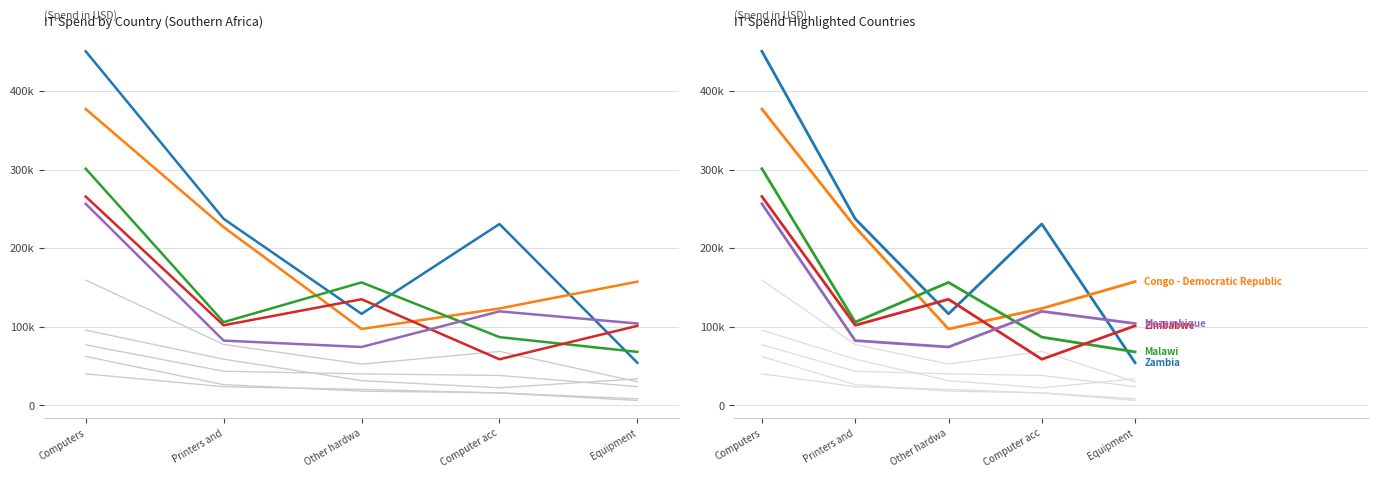

Which series changed the most between Printers and and Computer acc?

Congo - Democratic Republic